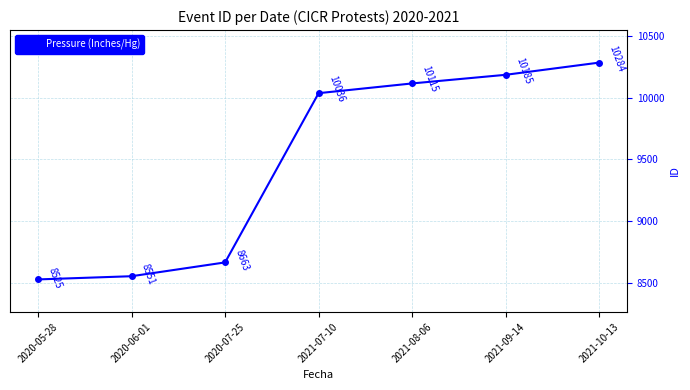

Between 2021-08-06 and 2021-09-14, which is larger?

2021-09-14